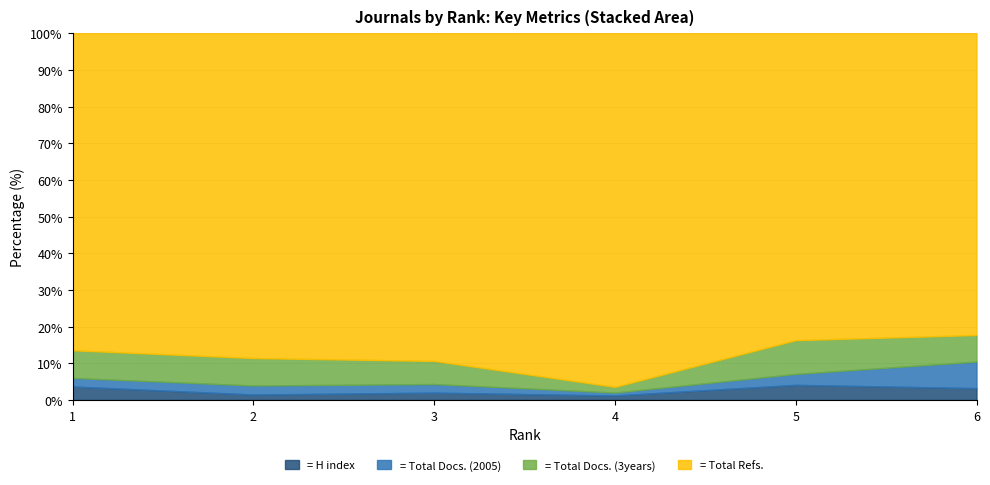

What is the total value across all series at 6?

1713